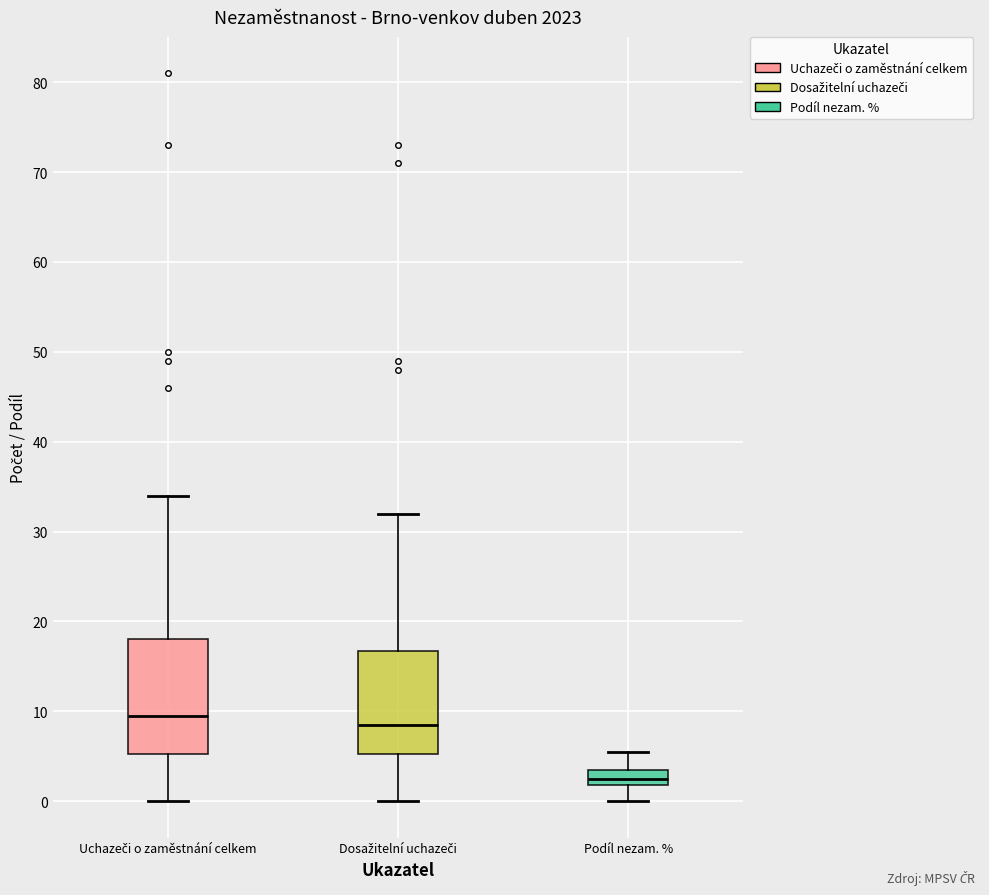

Comparing the boxes themselves (not the whiskers), which one is the tallest?

Uchazeči o zaměstnání celkem